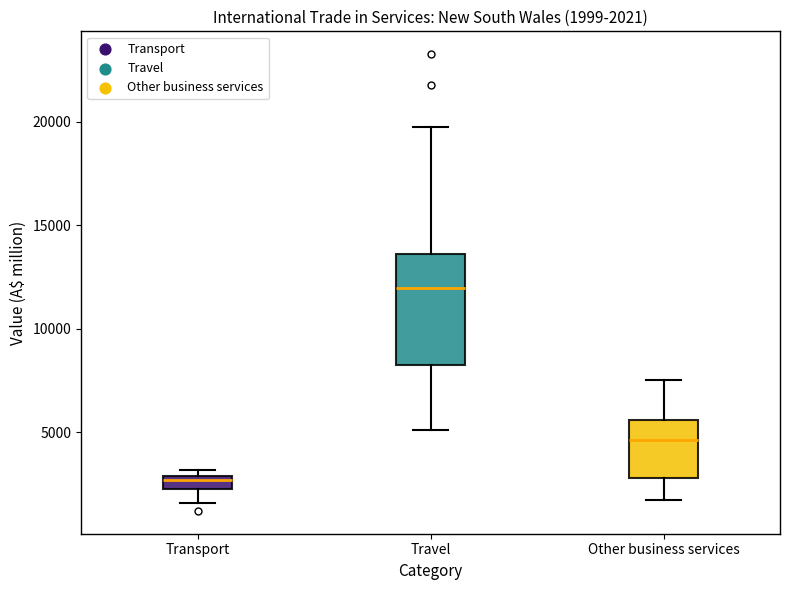

Which box is the tallest, from its lower edge to its upper edge?

Travel